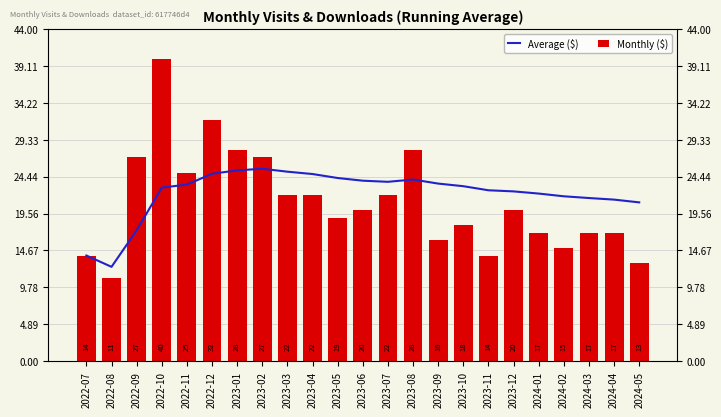

At which label is Average ($) closest to 19?

2022-09